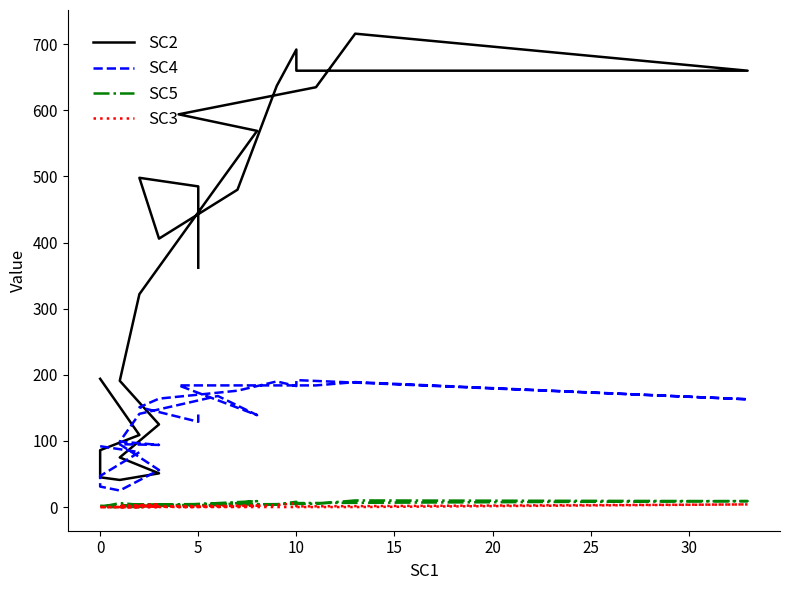

True or false: SC2 and SC5 cross at least once.

False